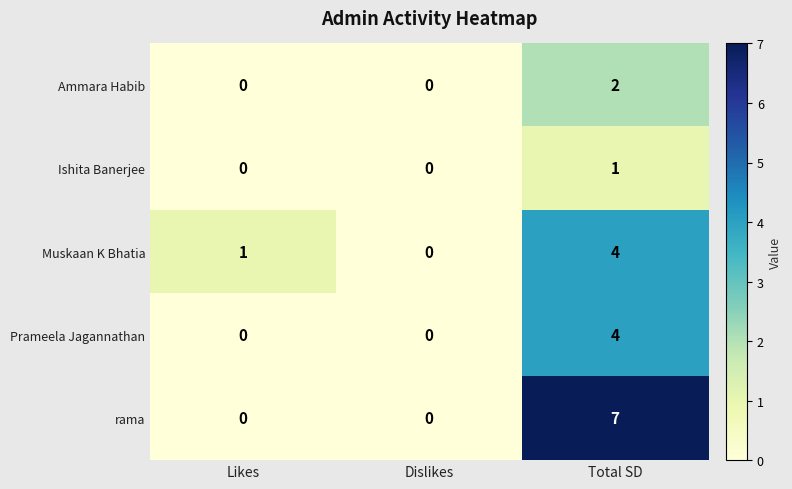

What is the difference between the maximum and second lowest values in the Prameela Jagannathan series?

4